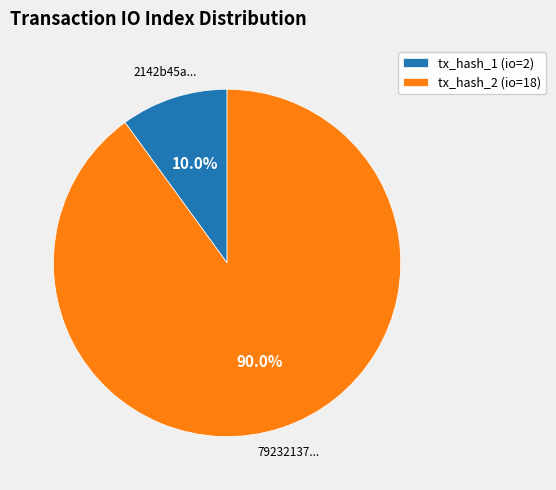

Count the number of slices in the pie.

2